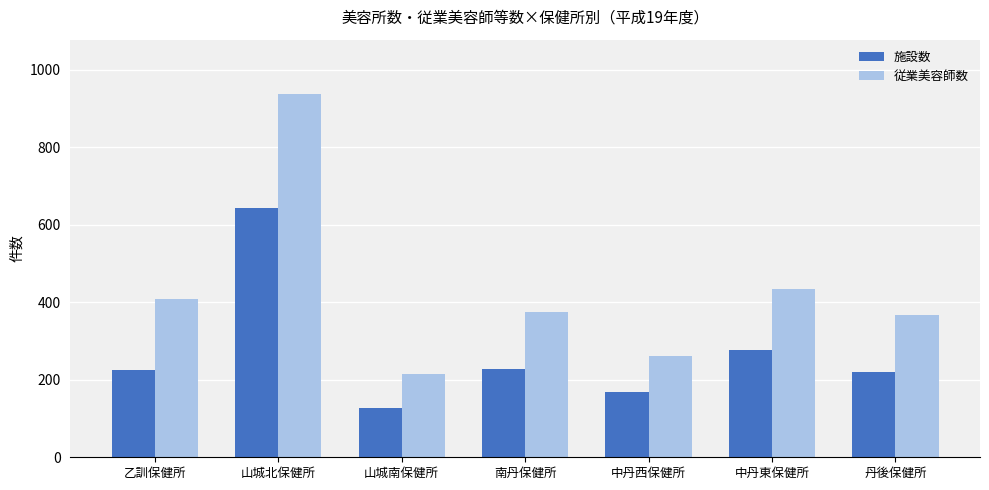

What is the difference between the maximum and second lowest values in the 従業美容師数 series?

675